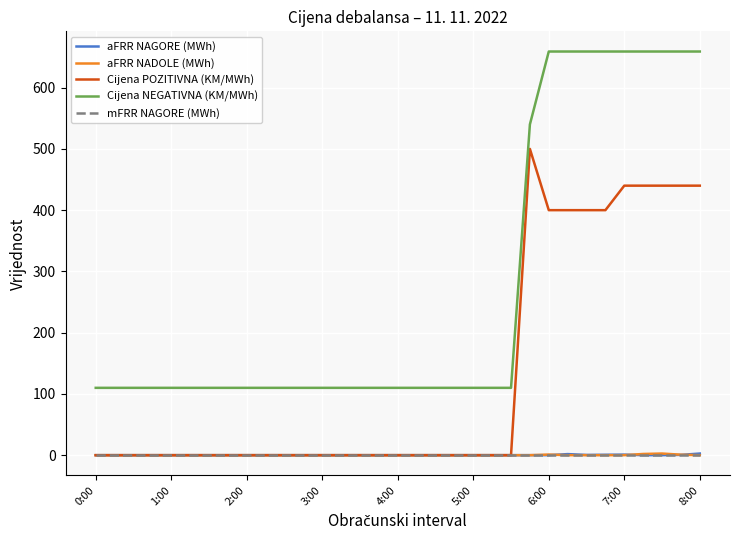

Which series has the largest range (max minus min)?

Cijena NEGATIVNA (KM/MWh)